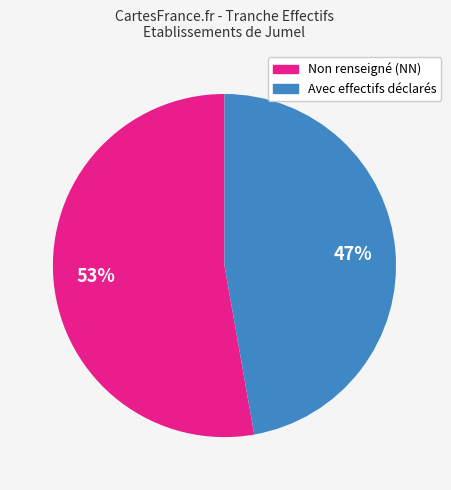

To the nearest percent, what is the average slice percentage?

50%